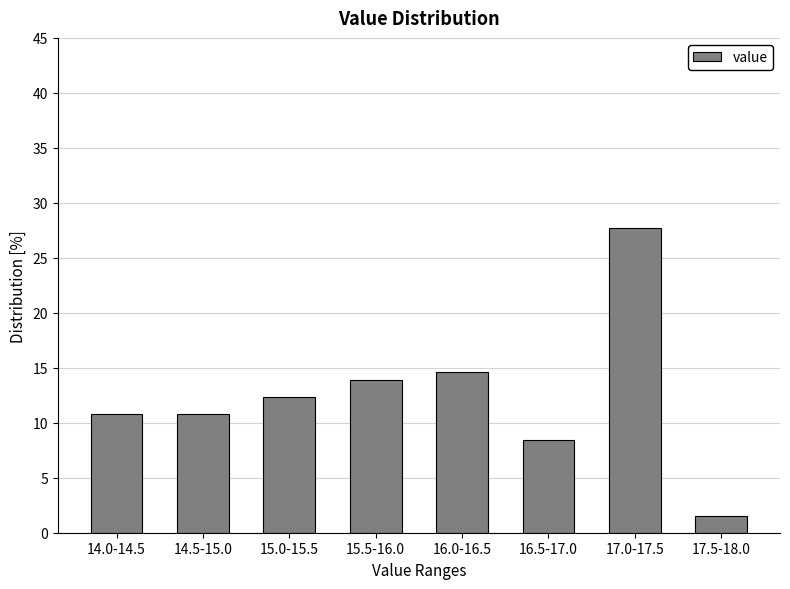

Reading left to right, transcribe all the data shown in this chart.

10.8	10.8	12.3	13.8	14.6	8.5	27.7	1.5